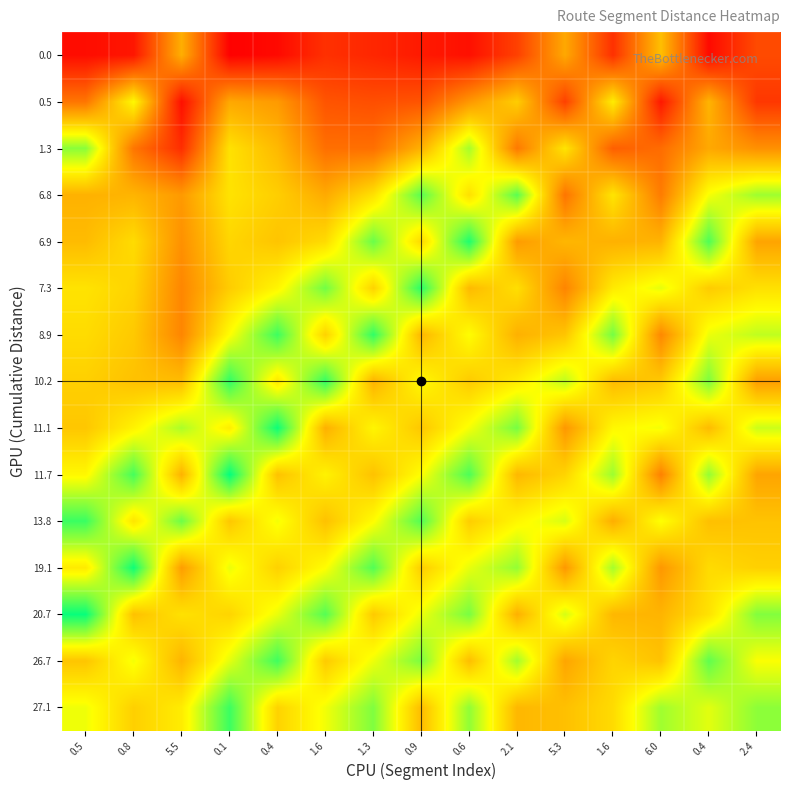

Reading right to left, extract all data points from this chart.

0.0: 2.4=0.2	0.4=0.0	6.0=0.5	1.6=0.1	5.3=0.4	2.1=0.2	0.6=0.0	0.9=0.1	1.3=0.1	1.6=0.1	0.4=0.0	0.1=0.0	5.5=0.5	0.8=0.1	0.5=0.0
0.5: 2.4=0.1	0.4=0.5	6.0=0.1	1.6=0.6	5.3=0.2	2.1=0.5	0.6=0.4	0.9=0.2	1.3=0.2	1.6=0.2	0.4=0.4	0.1=0.4	5.5=0.0	0.8=0.7	0.5=0.3
1.3: 2.4=0.4	0.4=0.4	6.0=0.3	1.6=0.2	5.3=0.6	2.1=0.3	0.6=0.8	0.9=0.5	1.3=0.3	1.6=0.3	0.4=0.5	0.1=0.6	5.5=0.1	0.8=0.3	0.5=0.8
6.8: 2.4=0.8	0.4=0.7	6.0=0.3	1.6=0.6	5.3=0.3	2.1=0.9	0.6=0.6	0.9=0.9	1.3=0.6	1.6=0.4	0.4=0.5	0.1=0.6	5.5=0.4	0.8=0.5	0.5=0.5
6.9: 2.4=0.4	0.4=0.9	6.0=0.5	1.6=0.5	5.3=0.5	2.1=0.4	0.6=1.0	0.9=0.6	1.3=0.9	1.6=0.6	0.4=0.5	0.1=0.6	5.5=0.4	0.8=0.6	0.5=0.5
7.3: 2.4=0.6	0.4=0.5	6.0=0.7	1.6=0.6	5.3=0.3	2.1=0.6	0.6=0.5	0.9=0.9	1.3=0.6	1.6=0.9	0.4=0.6	0.1=0.5	5.5=0.4	0.8=0.6	0.5=0.6
8.9: 2.4=0.7	0.4=0.7	6.0=0.4	1.6=0.8	5.3=0.5	2.1=0.5	0.6=0.7	0.9=0.5	1.3=0.9	1.6=0.6	0.4=0.9	0.1=0.7	5.5=0.4	0.8=0.5	0.5=0.6
10.2: 2.4=0.4	0.4=0.8	6.0=0.5	1.6=0.5	5.3=0.8	2.1=0.6	0.6=0.5	0.9=0.7	1.3=0.5	1.6=0.9	0.4=0.6	0.1=0.9	5.5=0.5	0.8=0.5	0.5=0.5
11.1: 2.4=0.7	0.4=0.5	6.0=0.7	1.6=0.6	5.3=0.4	2.1=0.8	0.6=0.7	0.9=0.5	1.3=0.6	1.6=0.5	0.4=1.0	0.1=0.6	5.5=0.8	0.8=0.6	0.5=0.5
11.7: 2.4=0.4	0.4=0.8	6.0=0.3	1.6=0.8	5.3=0.6	2.1=0.5	0.6=0.9	0.9=0.7	1.3=0.5	1.6=0.6	0.4=0.5	0.1=1.0	5.5=0.5	0.8=0.9	0.5=0.6
13.8: 2.4=0.5	0.4=0.5	6.0=0.7	1.6=0.5	5.3=0.7	2.1=0.6	0.6=0.5	0.9=0.9	1.3=0.7	1.6=0.5	0.4=0.7	0.1=0.5	5.5=0.9	0.8=0.6	0.5=0.9
19.1: 2.4=0.5	0.4=0.6	6.0=0.4	1.6=0.8	5.3=0.4	2.1=0.8	0.6=0.7	0.9=0.5	1.3=0.9	1.6=0.7	0.4=0.5	0.1=0.7	5.5=0.4	0.8=1.0	0.5=0.6
20.7: 2.4=0.8	0.4=0.6	6.0=0.5	1.6=0.5	5.3=0.7	2.1=0.5	0.6=0.8	0.9=0.7	1.3=0.5	1.6=0.9	0.4=0.7	0.1=0.6	5.5=0.6	0.8=0.5	0.5=1.0
26.7: 2.4=0.7	0.4=0.9	6.0=0.5	1.6=0.6	5.3=0.4	2.1=0.8	0.6=0.5	0.9=0.8	1.3=0.7	1.6=0.5	0.4=0.9	0.1=0.7	5.5=0.5	0.8=0.7	0.5=0.5
27.1: 2.4=0.8	0.4=0.7	6.0=0.8	1.6=0.6	5.3=0.5	2.1=0.5	0.6=0.8	0.9=0.5	1.3=0.8	1.6=0.7	0.4=0.6	0.1=0.9	5.5=0.6	0.8=0.5	0.5=0.7